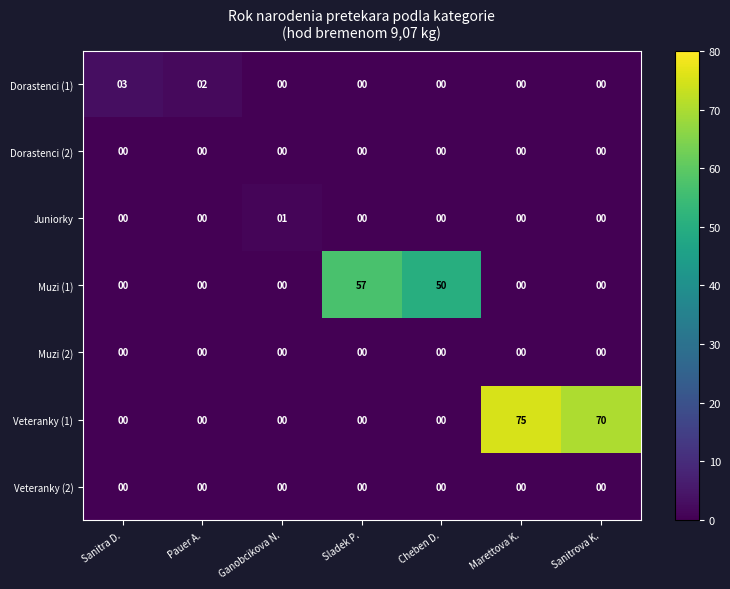

Which label corresponds to the largest value in the chart?

Marettova K.